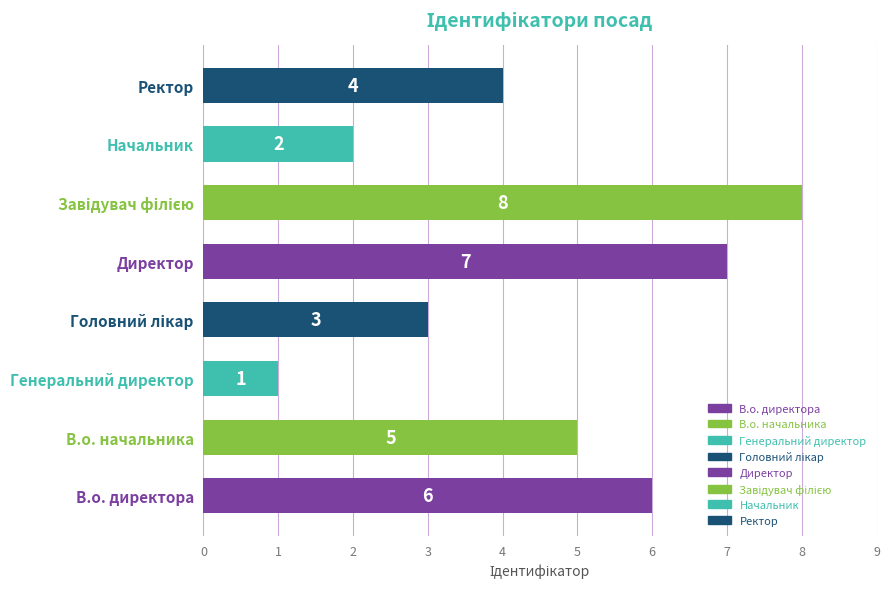

Is it true that the value at Начальник is 1?

False